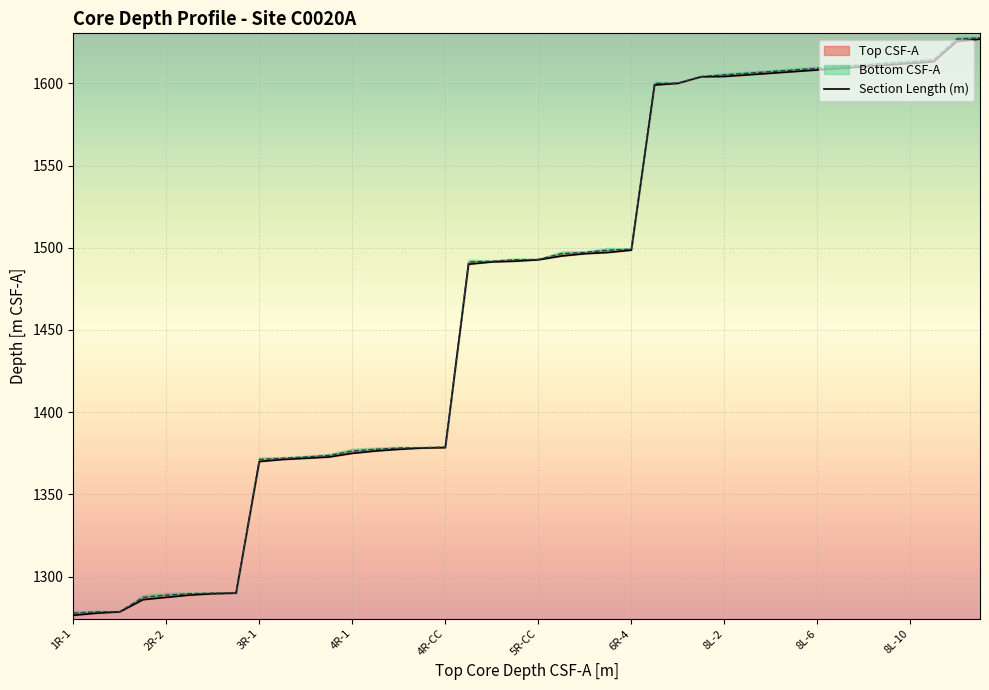

Between 6R-4 and 8L-8, which is larger?

8L-8